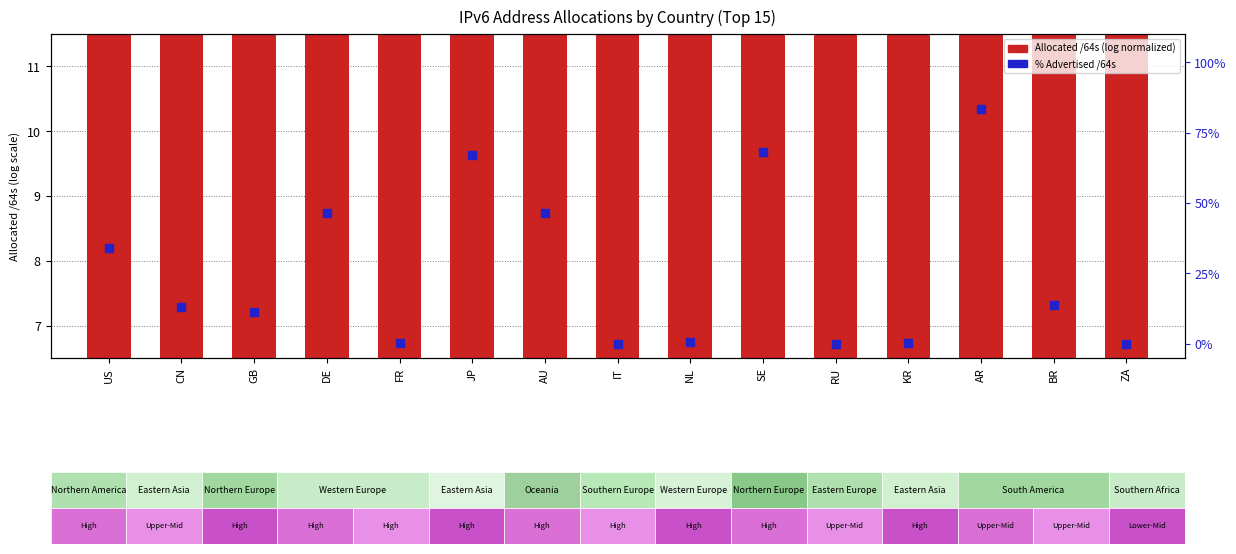

Which series has the largest total across all categories?

% Advertised /64s